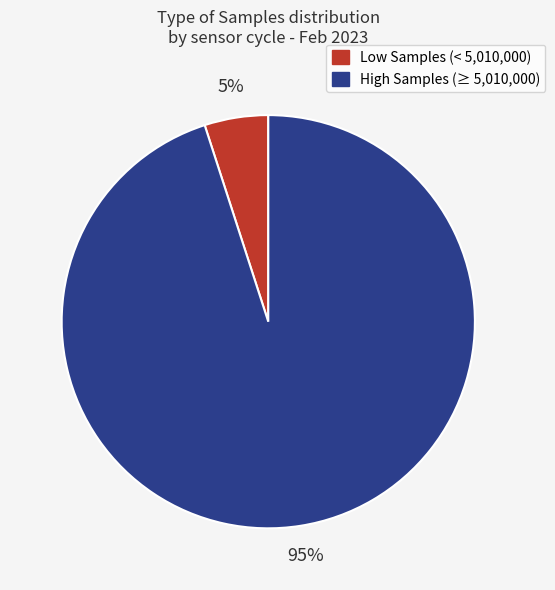

Count the number of slices in the pie.

2